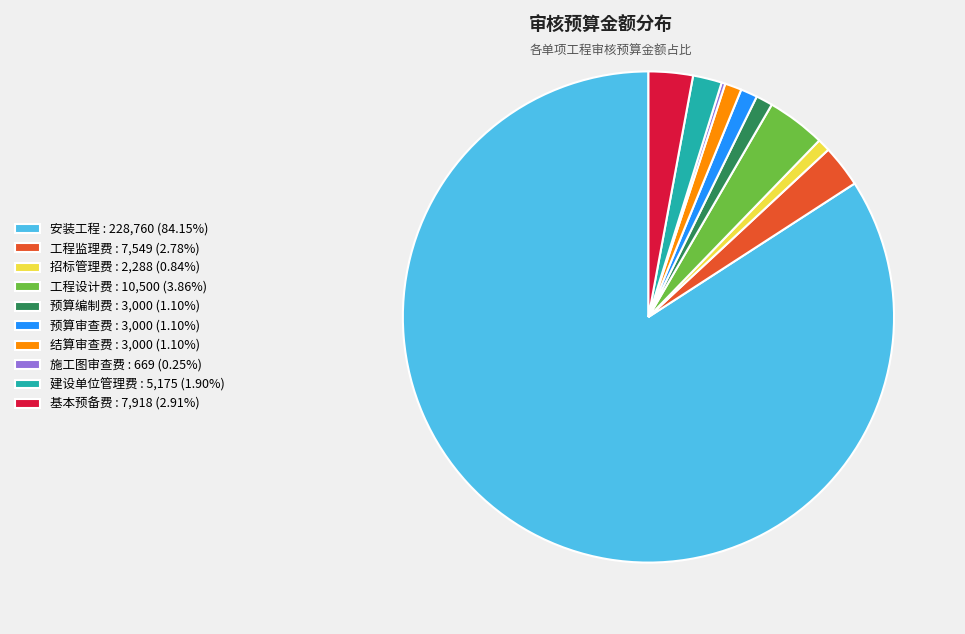

Does 安装工程 : 228,760 (84.15%) account for over 50% of the chart?

Yes